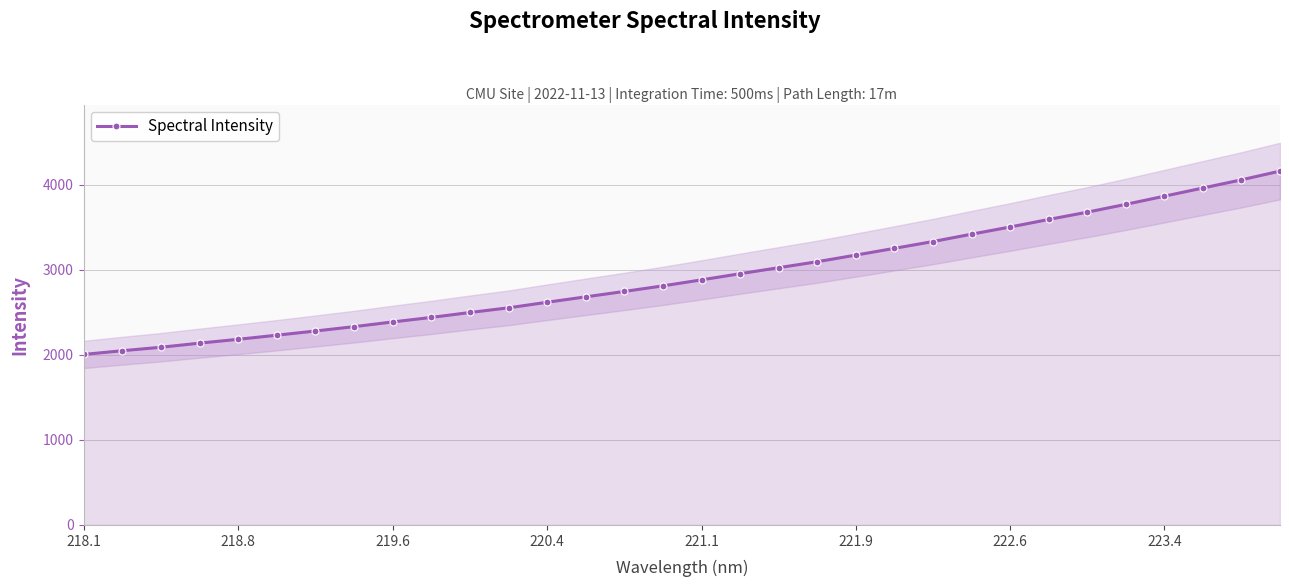

What is the minimum value for Spectral Intensity?

2004.2